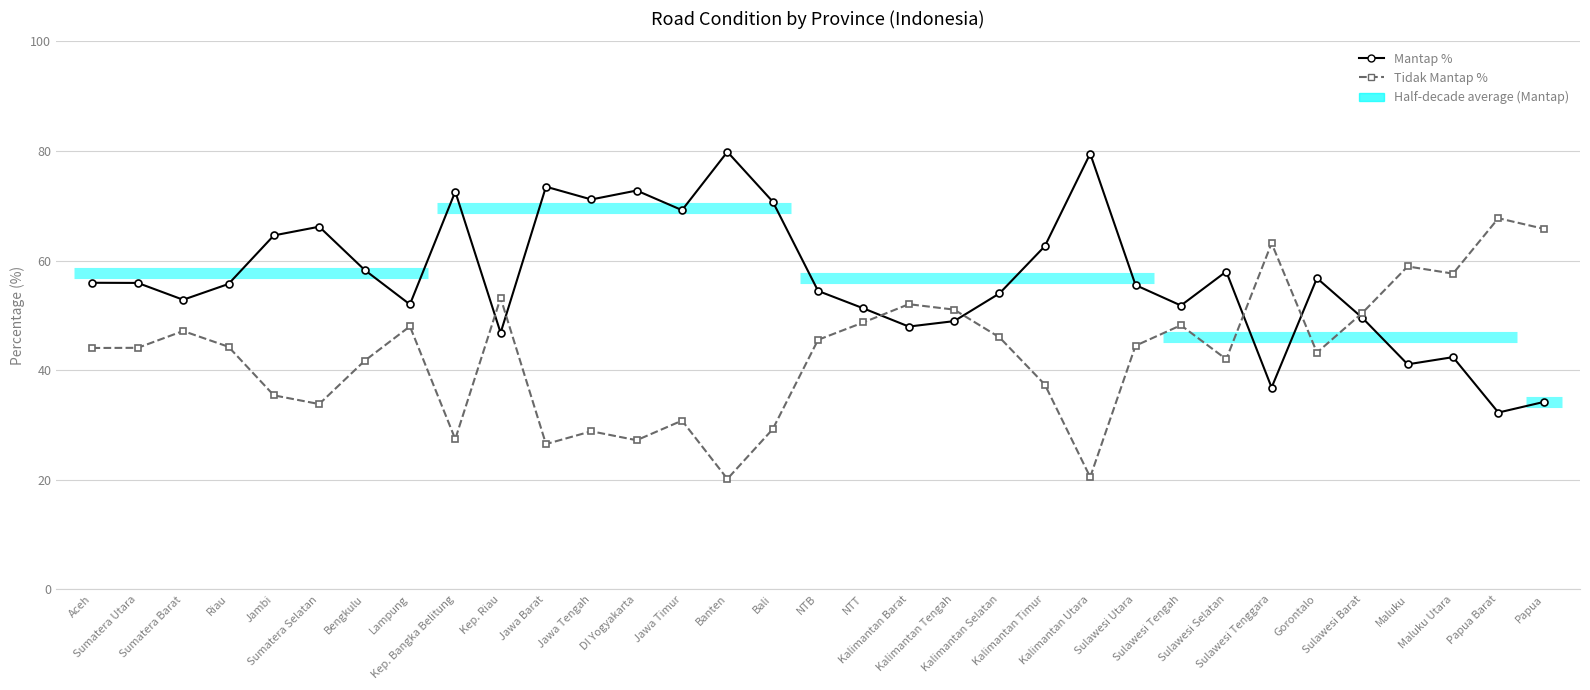

At which category is the sum across all series the highest?

Aceh